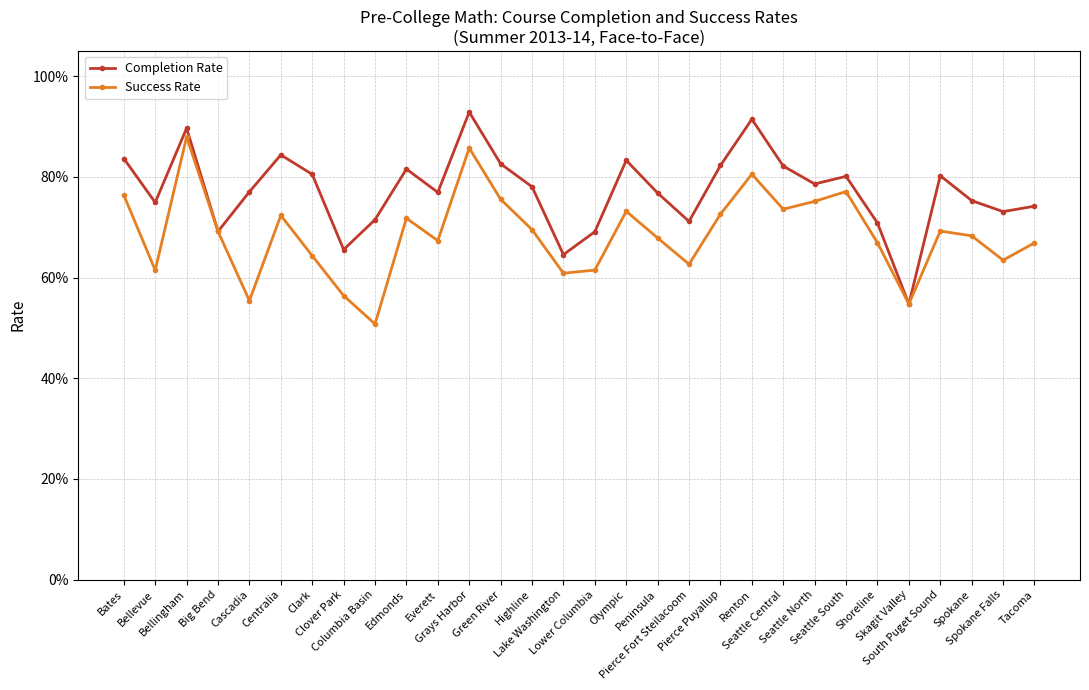

What is the difference between the Success Rate values at Spokane Falls and Bellingham?

0.2